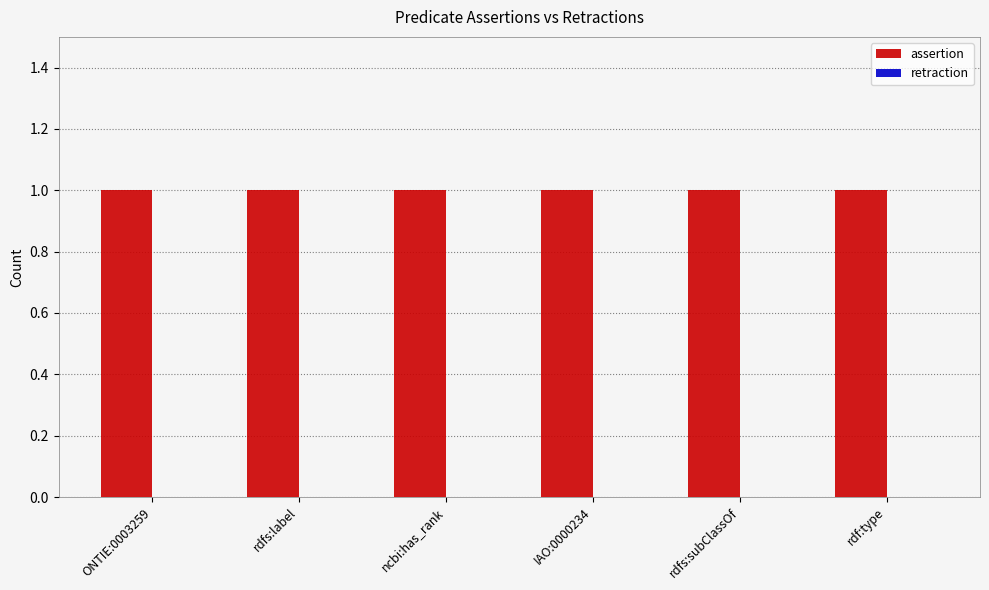

At which label does retraction reach its peak?

ONTIE:0003259